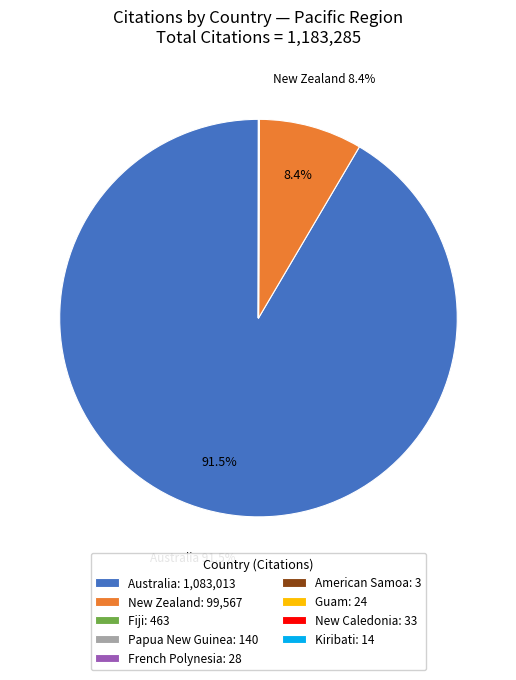

Does any single category account for the majority?

Yes